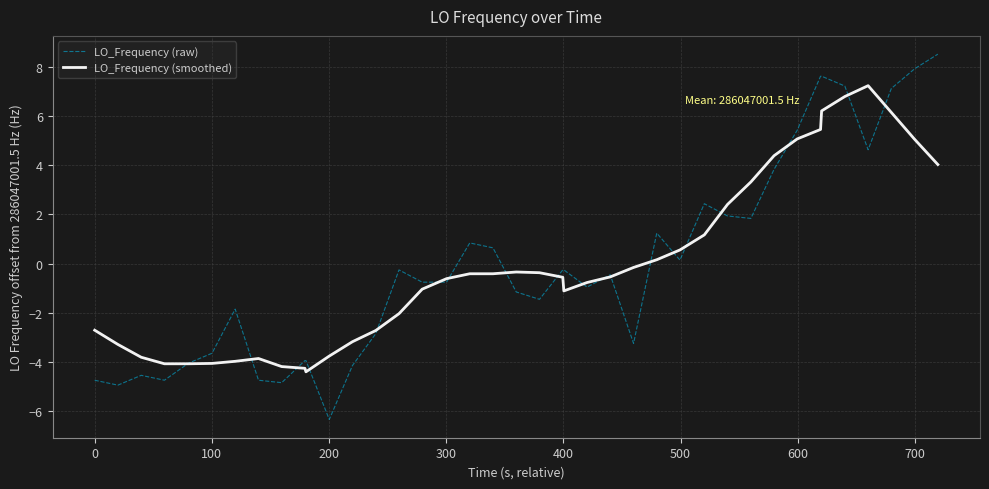

After their last crossing, which series has the higher values: LO_Frequency (raw) or LO_Frequency (smoothed)?

LO_Frequency (raw)